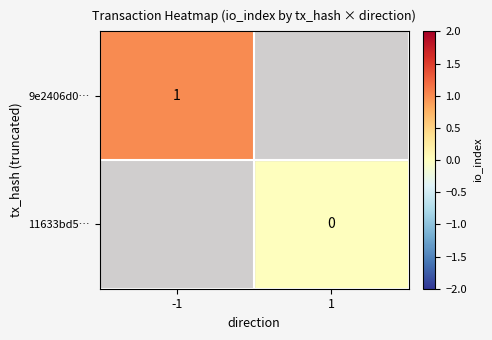

At which category does the chart reach its peak across all series?

-1